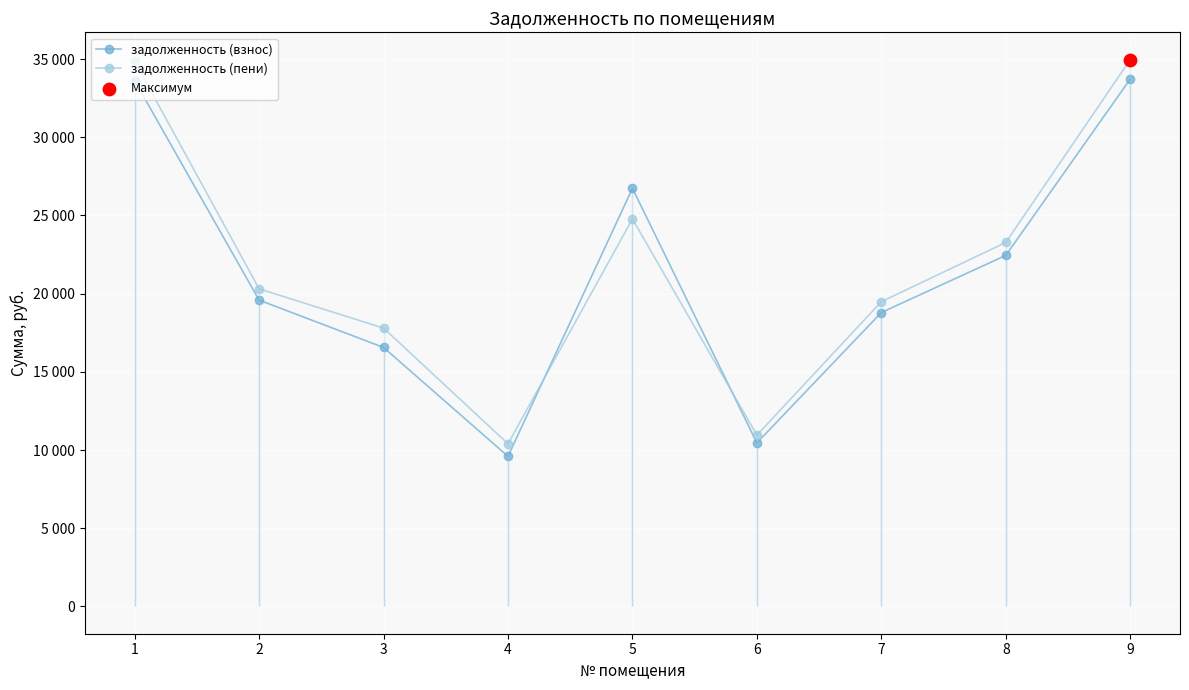

Which series contains the lowest Y value?

задолженность (взнос)